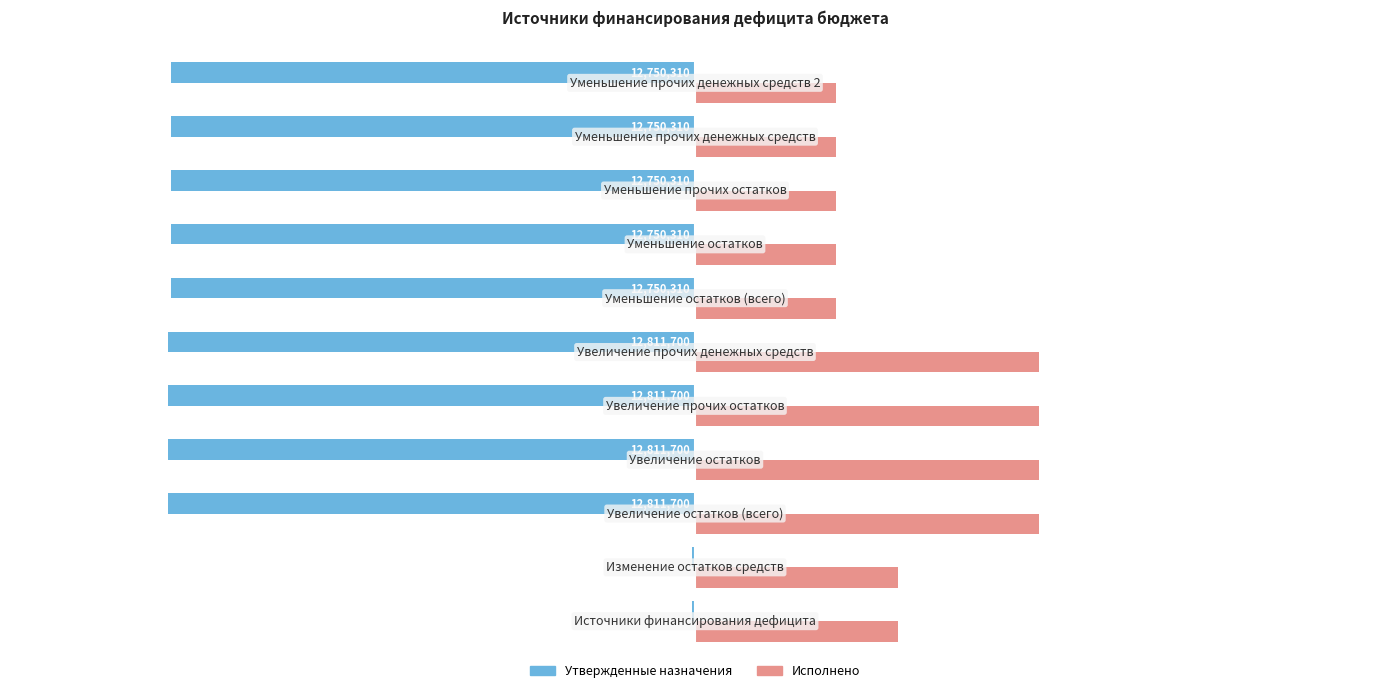

What are all the series names shown in the legend?

Утвержденные назначения, Исполнено